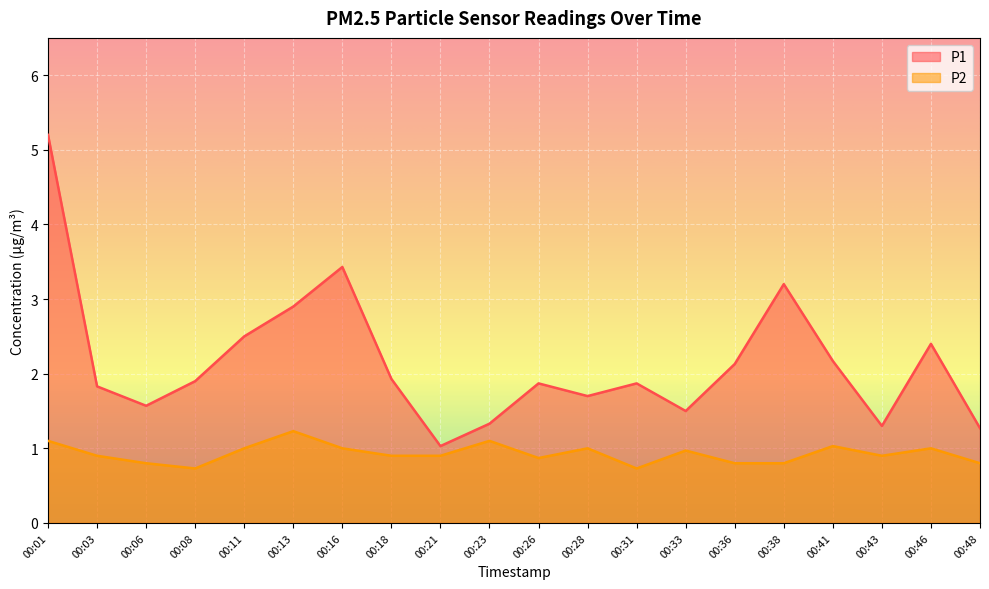

True or false: P1 and P2 cross at least once.

False